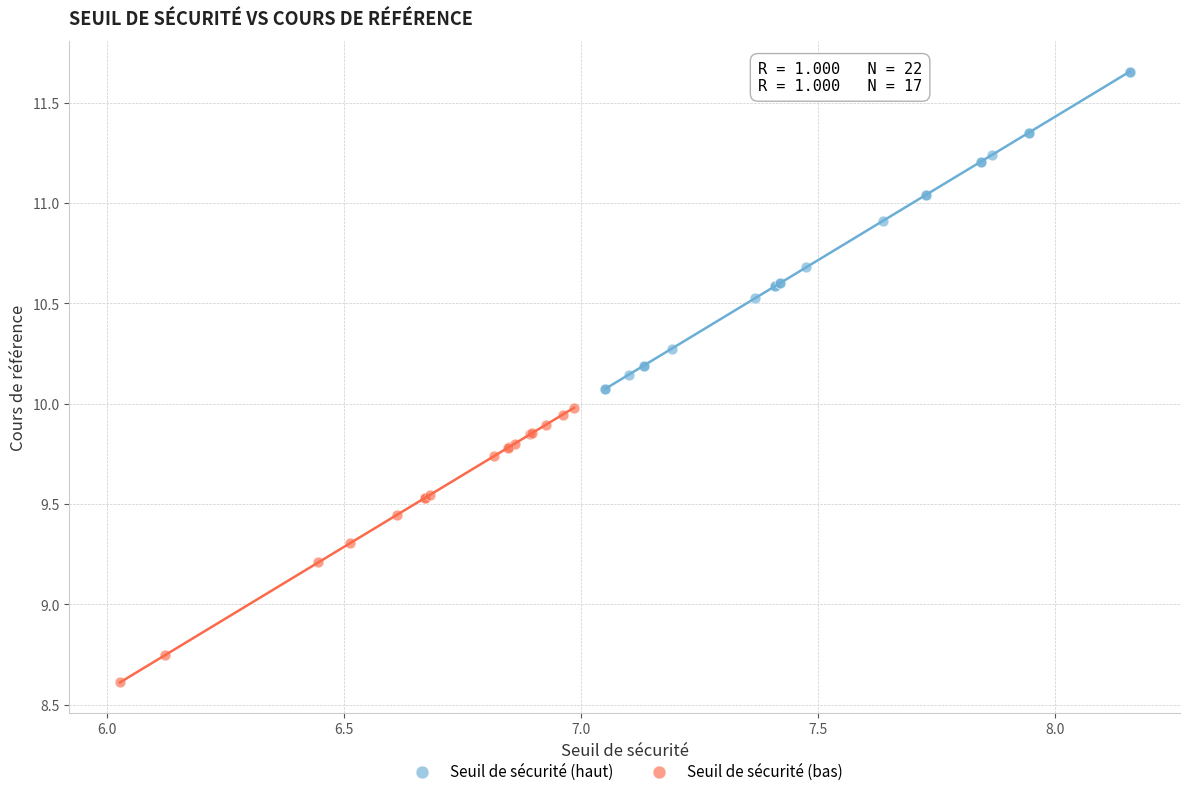

Which series has the largest Y range (max minus min)?

Seuil de sécurité (haut)